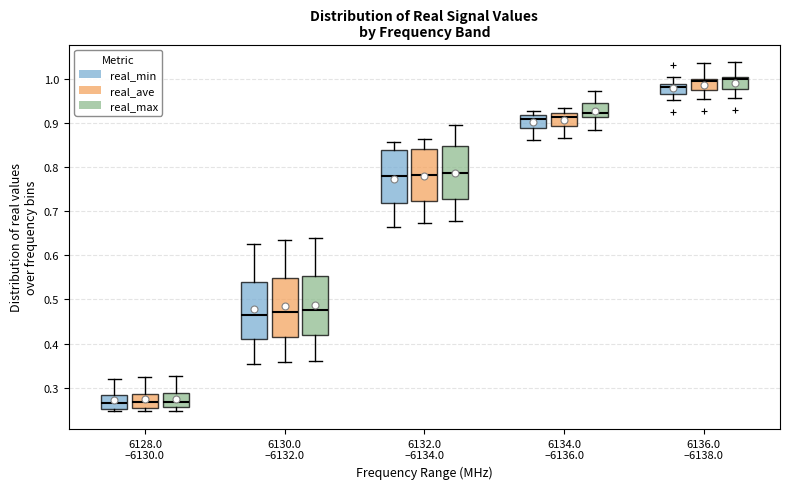

Reading left to right, transcribe this box plot: for each box, give where its median line is, the range the box spans, and where its two whiskers end, as read against the y-axis. The values are not printed on the chart, so give them approximately, as read against the axis.

6128.0 –6130.0 (real_min): median 0.26, box 0.25 to 0.28, whiskers 0.25 (just below the box's lower edge) to 0.32
6128.0 –6130.0 (real_ave): median 0.27, box 0.26 to 0.29, whiskers 0.25 to 0.32
6128.0 –6130.0 (real_max): median 0.27, box 0.26 to 0.29, whiskers 0.25 to 0.33
6130.0 –6132.0 (real_min): median 0.47, box 0.41 to 0.54, whiskers 0.35 to 0.63
6130.0 –6132.0 (real_ave): median 0.47, box 0.42 to 0.55, whiskers 0.36 to 0.63
6130.0 –6132.0 (real_max): median 0.48, box 0.42 to 0.55, whiskers 0.36 to 0.64
6132.0 –6134.0 (real_min): median 0.78, box 0.72 to 0.84, whiskers 0.66 to 0.86
6132.0 –6134.0 (real_ave): median 0.78, box 0.72 to 0.84, whiskers 0.67 to 0.86
6132.0 –6134.0 (real_max): median 0.79, box 0.73 to 0.85, whiskers 0.68 to 0.89
6134.0 –6136.0 (real_min): median 0.91, box 0.89 to 0.92, whiskers 0.86 to 0.93
6134.0 –6136.0 (real_ave): median 0.91, box 0.89 to 0.92, whiskers 0.87 to 0.93
6134.0 –6136.0 (real_max): median 0.92, box 0.91 to 0.94, whiskers 0.88 to 0.97
6136.0 –6138.0 (real_min): median 0.98, box 0.97 to 0.99, whiskers 0.95 to 1.00
6136.0 –6138.0 (real_ave): median 0.99, box 0.97 to 1.00, whiskers 0.95 to 1.03
6136.0 –6138.0 (real_max): median 1.00 (just below the box's upper edge), box 0.98 to 1.00, whiskers 0.96 to 1.04